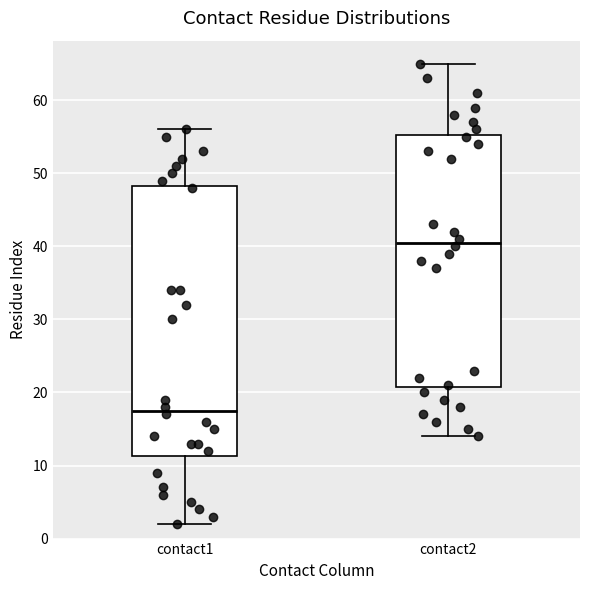

Which box is the tallest, from its lower edge to its upper edge?

contact1